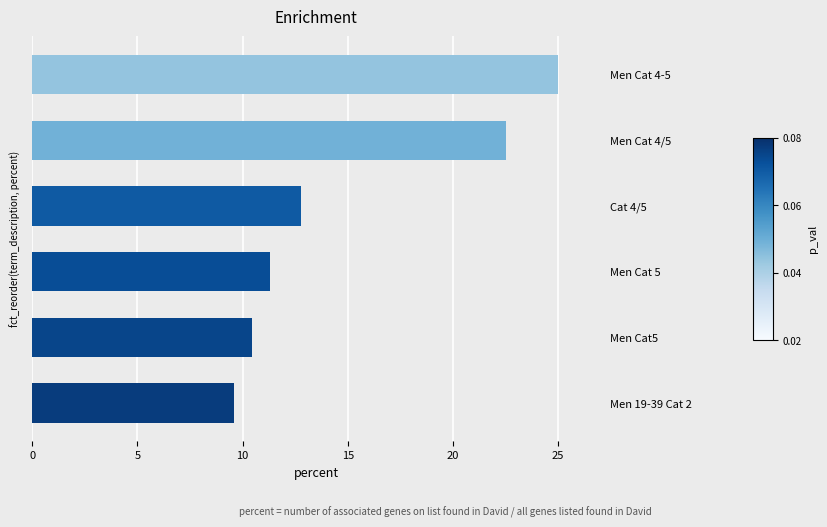

What value does the data have at Men Cat 5?

11.3